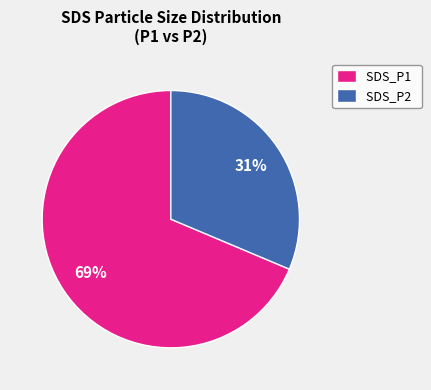

To the nearest percent, what percentage of the pie is SDS_P1?

69%